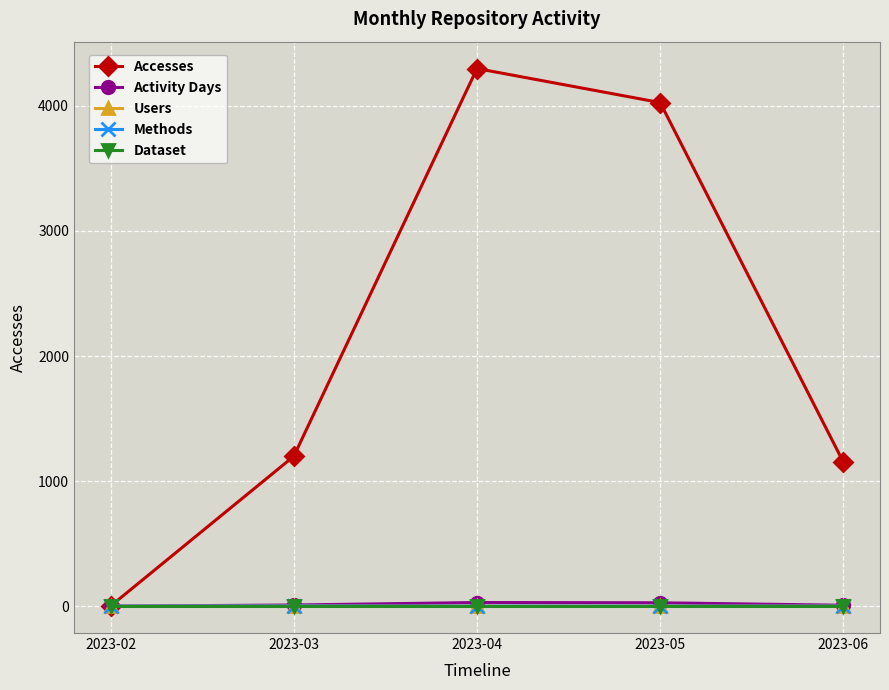

True or false: Dataset has a value of 1 at 2023-05.

True